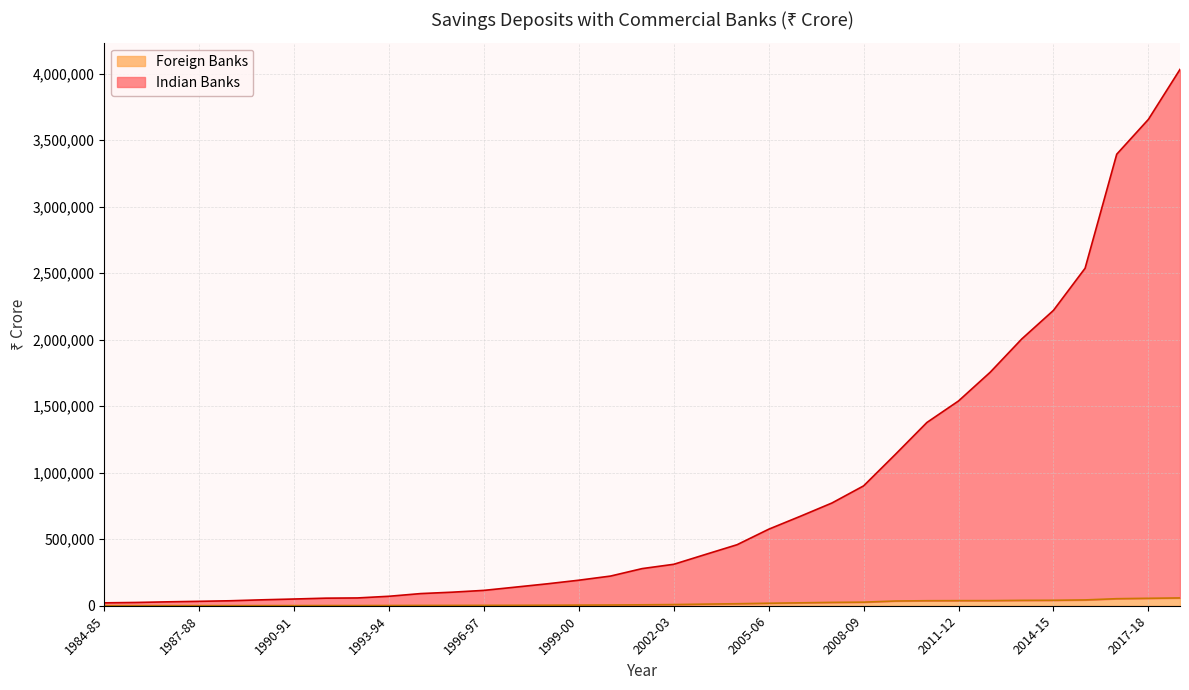

What is the value of the Indian Banks point at the 5th from the left?

37446